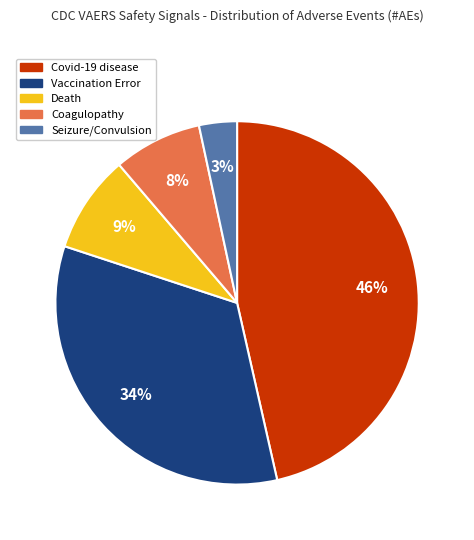

Does any single category account for the majority?

No